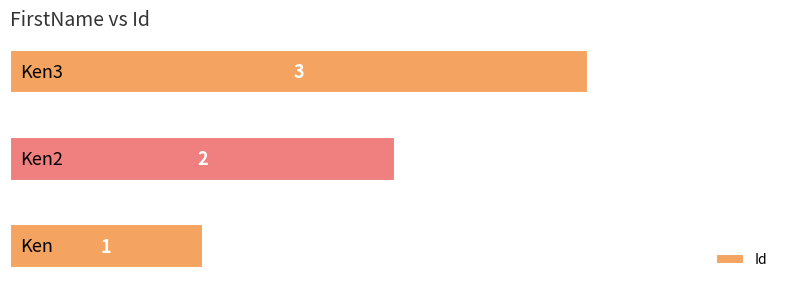

How many series are shown in this chart?

1